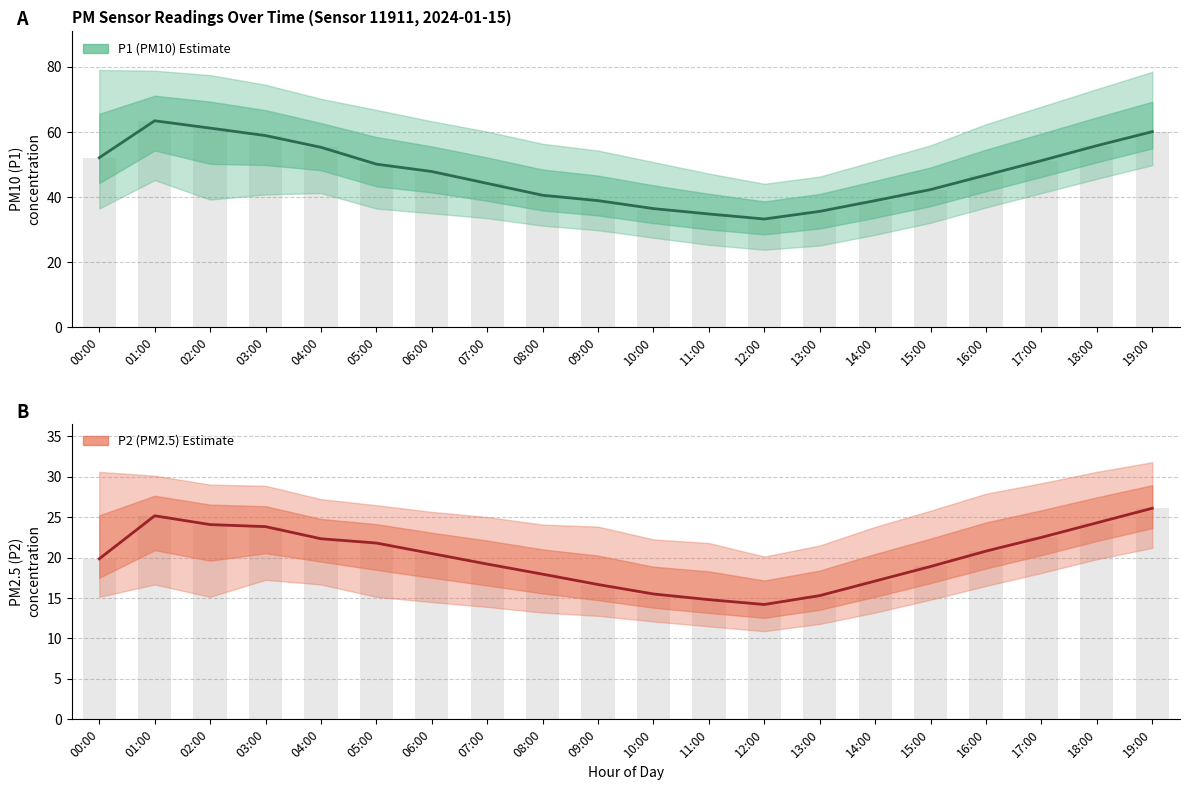

Which series changed the most between 01:00 and 07:00?

P1 (PM10)